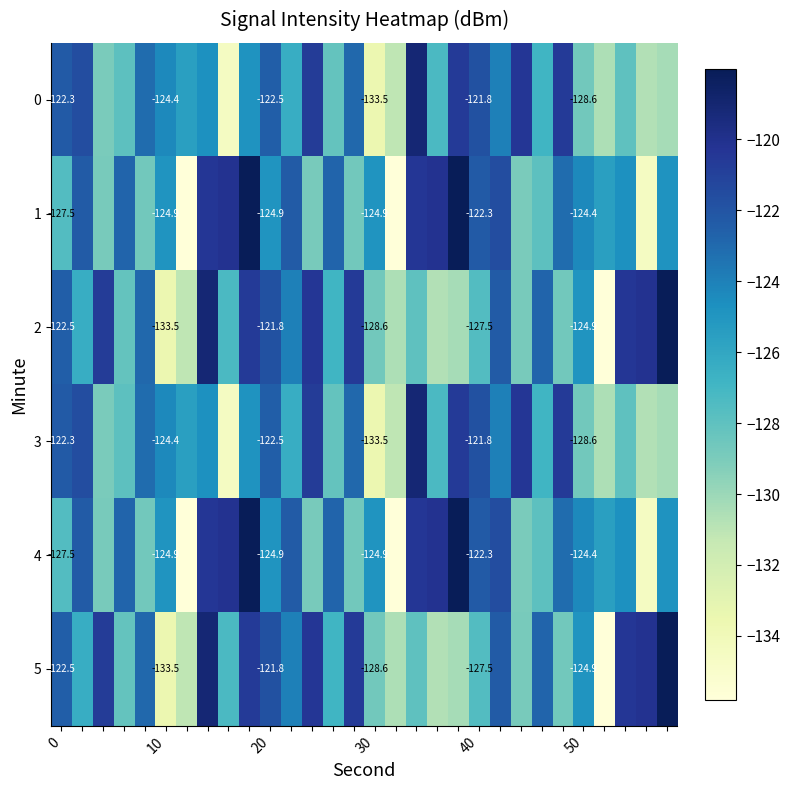

What is the difference between the second highest and minimum values in the 2 series?

16.7